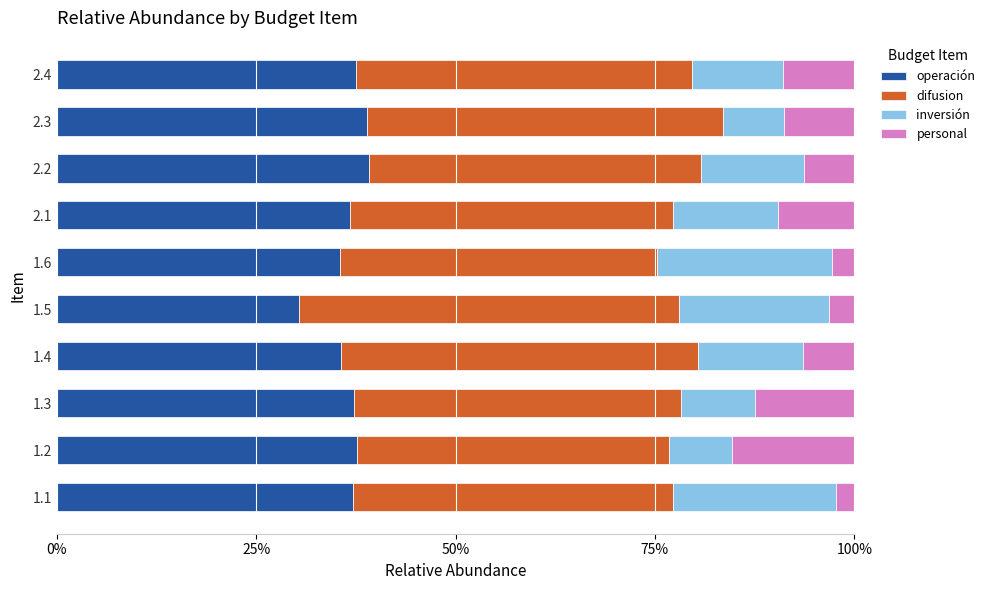

What is the difference between the second highest and second lowest values in the operación series?

3.4